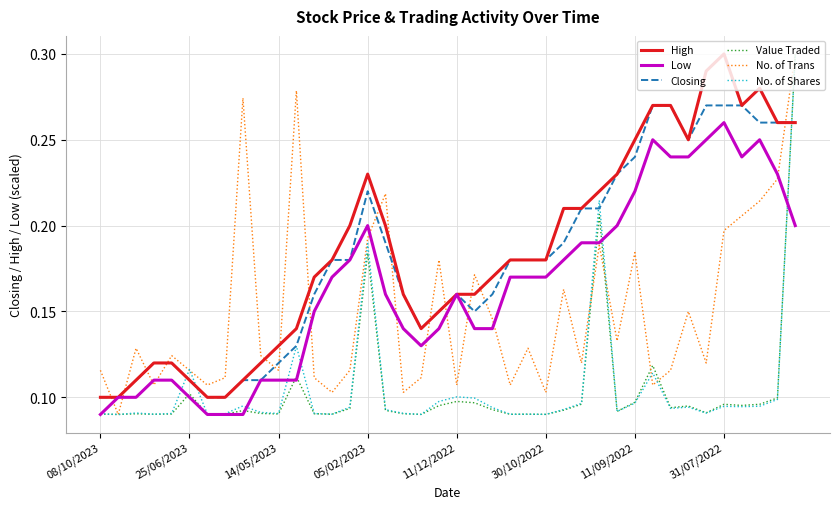

After their last crossing, which series has the higher values: No. of Shares or High?

No. of Shares